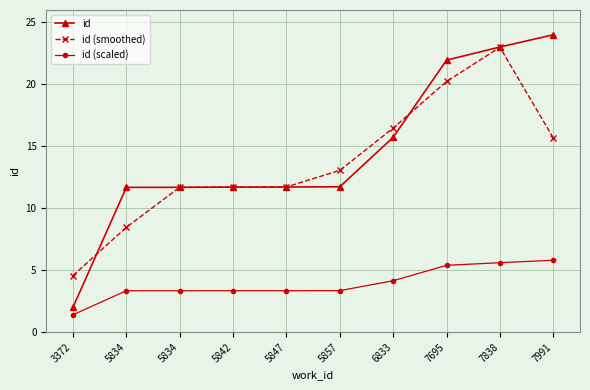

What are all the series names shown in the legend?

id, id (smoothed), id (scaled)